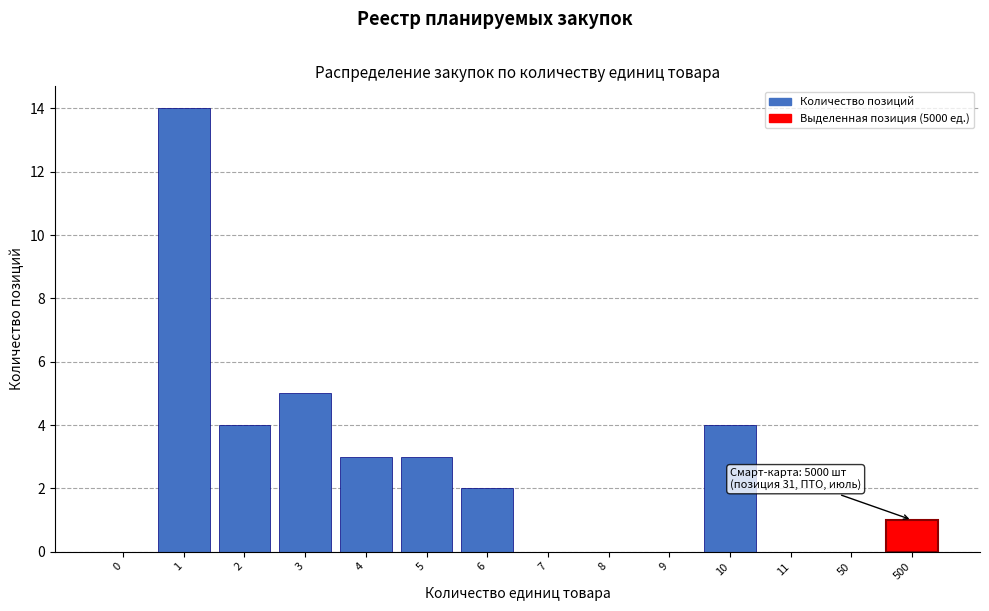

Reading right to left, what are all the values shown in this chart?

500=1	50=0	11=0	10=4	9=0	8=0	7=0	6=2	5=3	4=3	3=5	2=4	1=14	0=0